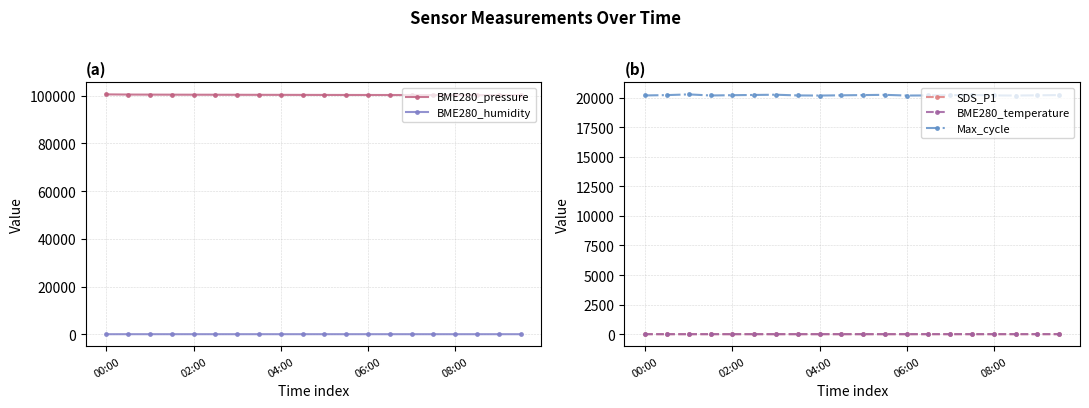

What is the value of the BME280_pressure point at the 6th from the left?

100355.0